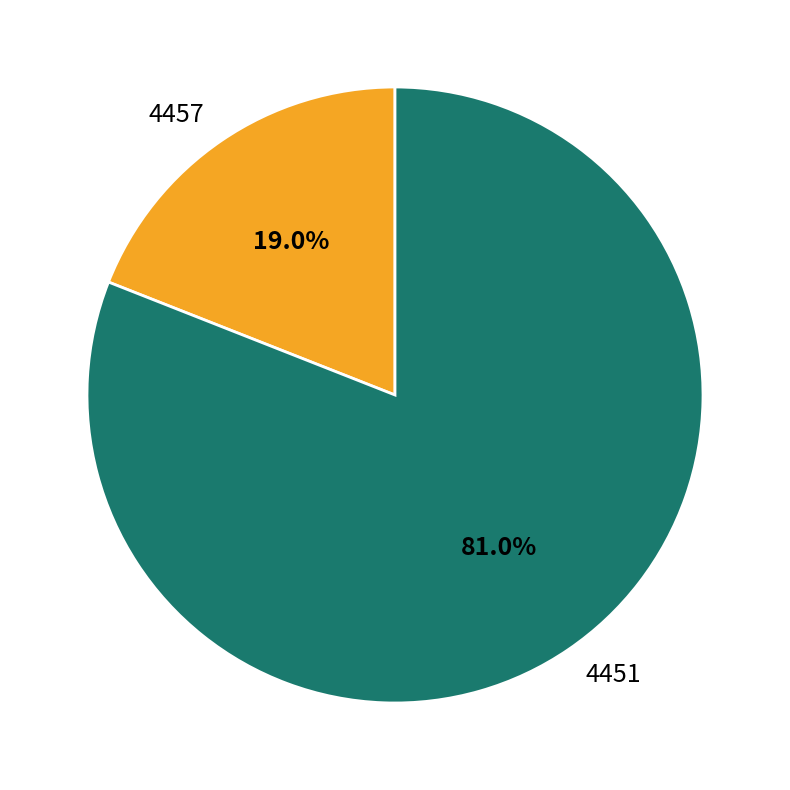

Between 4451 and 4457, which is larger?

4451